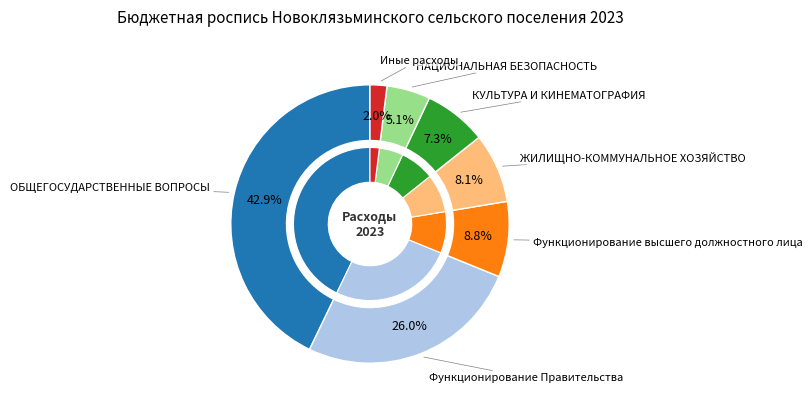

To the nearest percent, what is the difference between the largest and smallest slice percentages?

41%